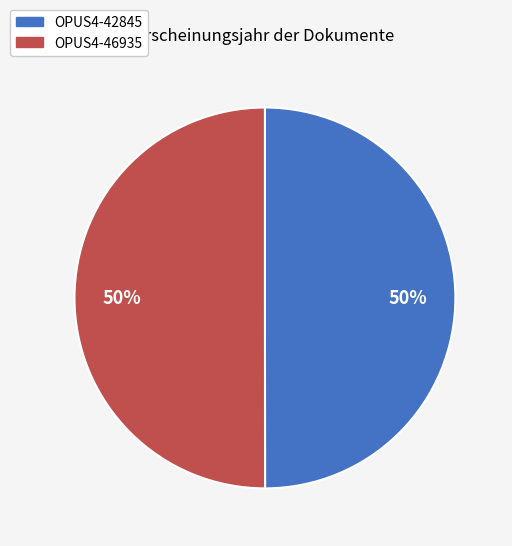

Is it true that OPUS4-42845 is 36% of the pie?

False